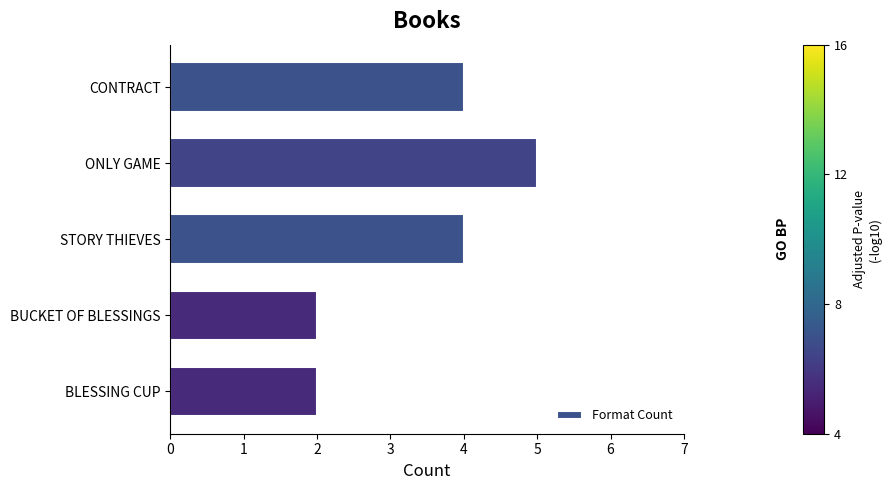

What is the sum of all values?

17